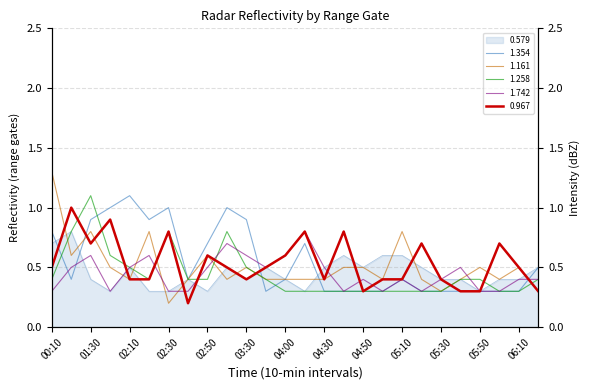

Is it true that 1.258 equals 0.2 at 05:50?

False